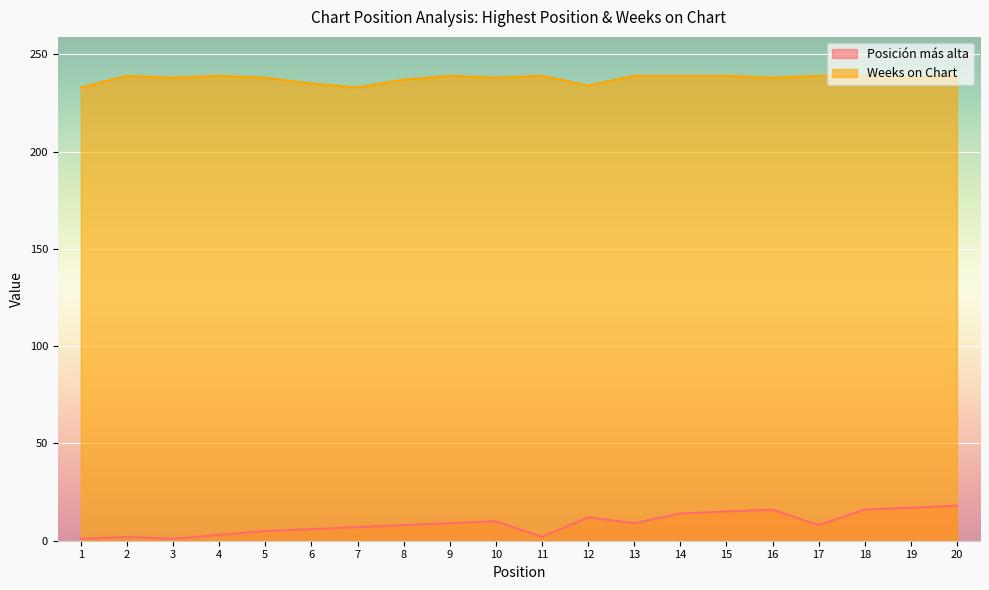

Which series has the largest range (max minus min)?

Posición más alta